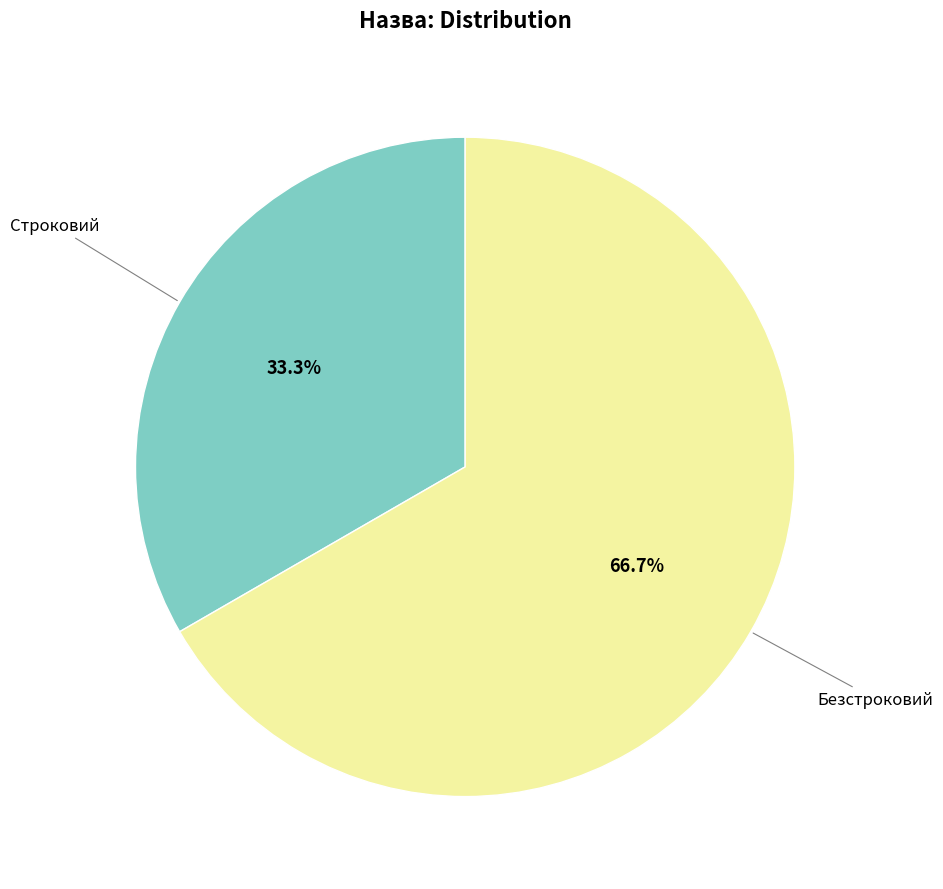

Is there a majority slice in this chart?

Yes